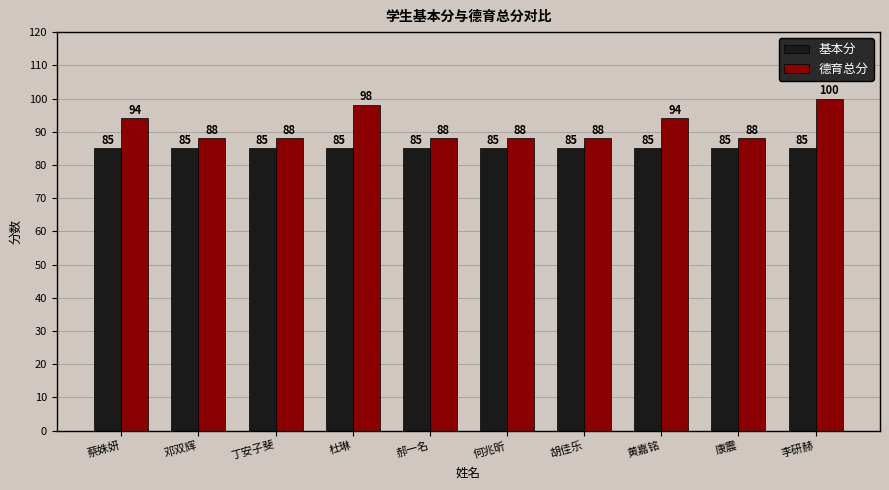

True or false: 德育总分 has a value of 94 at 黄嘉铭.

True